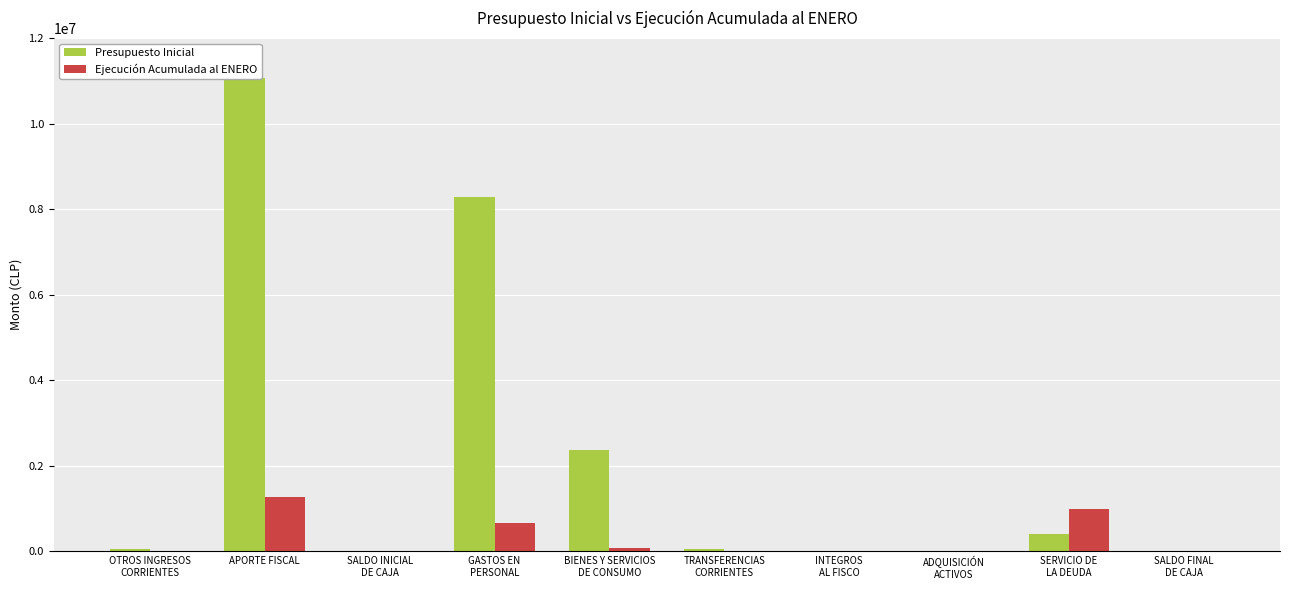

What is the approximate value of Presupuesto Inicial at APORTE FISCAL?

11058418